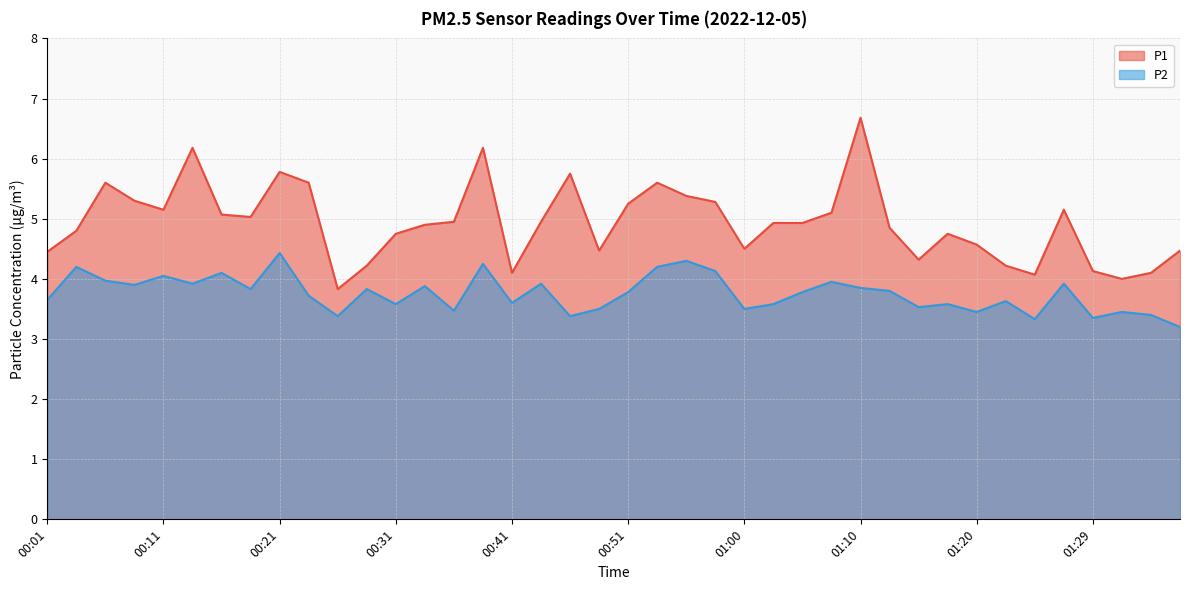

At which label does P2 reach its minimum?

01:37